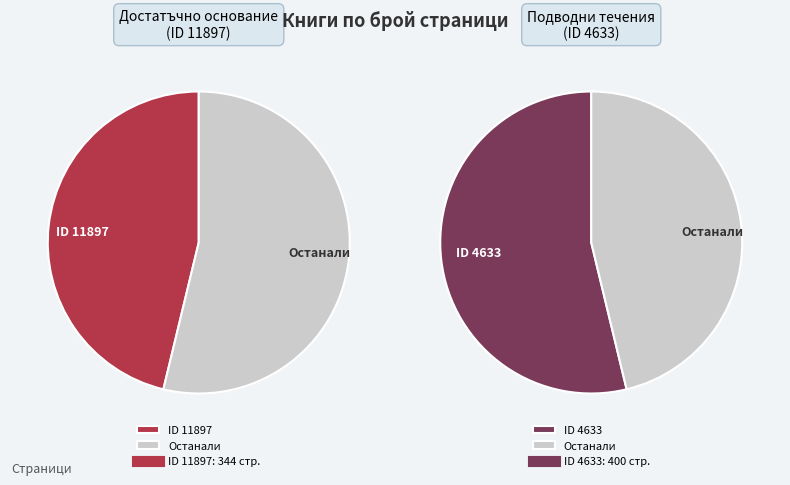

To the nearest percent, what is the average slice percentage?

50%